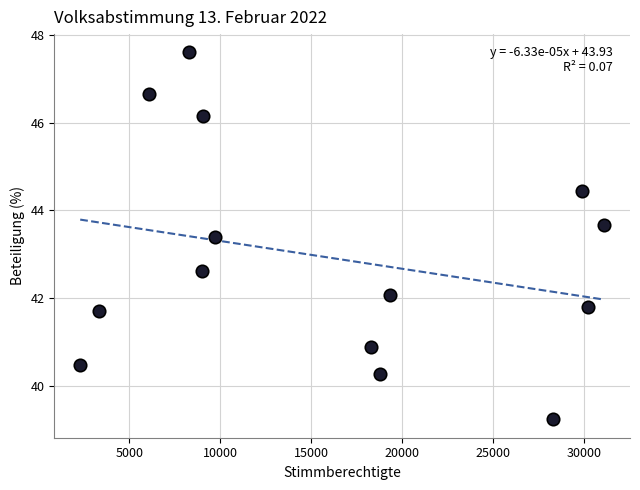

What is the range of Y values (max minus min)?

8.4